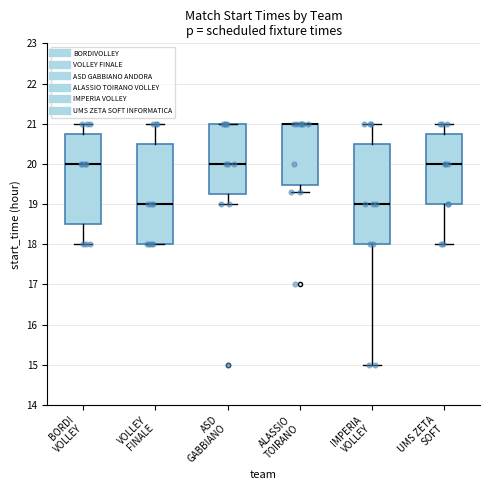

Reading left to right, transcribe this box plot: for each box, give where its median line is, the range the box spans, and where its two whiskers end, as read against the y-axis. The values are not printed on the chart, so give them approximately, as read against the axis.

BORDI VOLLEY: median 20.0, box 18.5 to 20.8, whiskers 18.0 to 21.0
VOLLEY FINALE: median 19.0, box 18.0 to 20.5, whiskers 18.0 to 21.0
ASD GABBIANO: median 20.0, box 19.3 to 21.0, whiskers 19.0 to 21.0
ALASSIO TOIRANO: median 21.0 (drawn on the box's upper edge), box 19.5 to 21.0, whiskers 19.3 to 21.0
IMPERIA VOLLEY: median 19.0, box 18.0 to 20.5, whiskers 15.0 to 21.0
UMS ZETA SOFT: median 20.0, box 19.0 to 20.8, whiskers 18.0 to 21.0